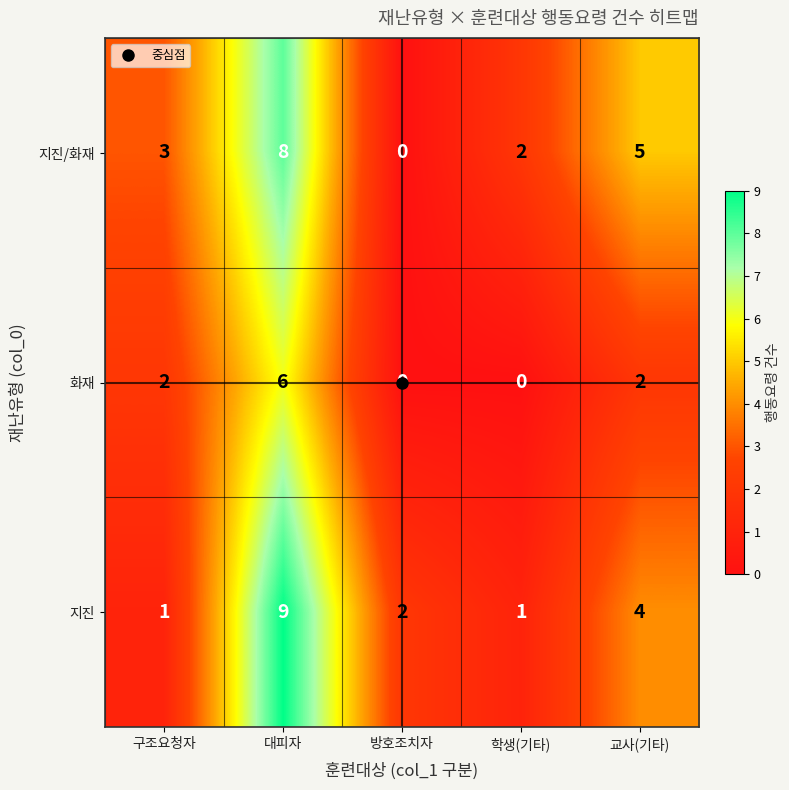

The 지진/화재 series shows 2 at 학생(기타). True or false?

True